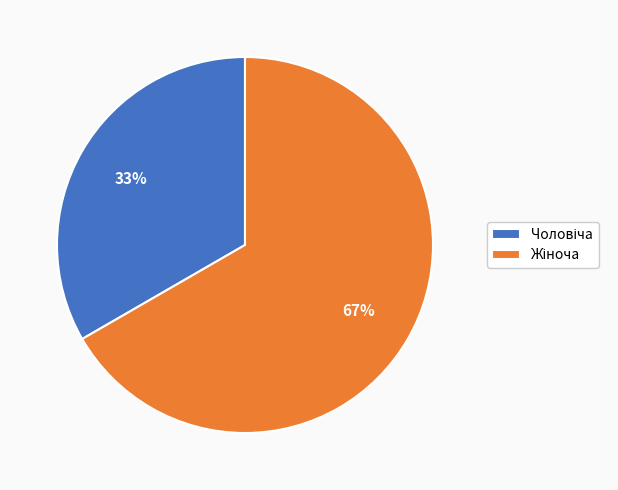

Is there any slice that represents more than half of the pie?

Yes